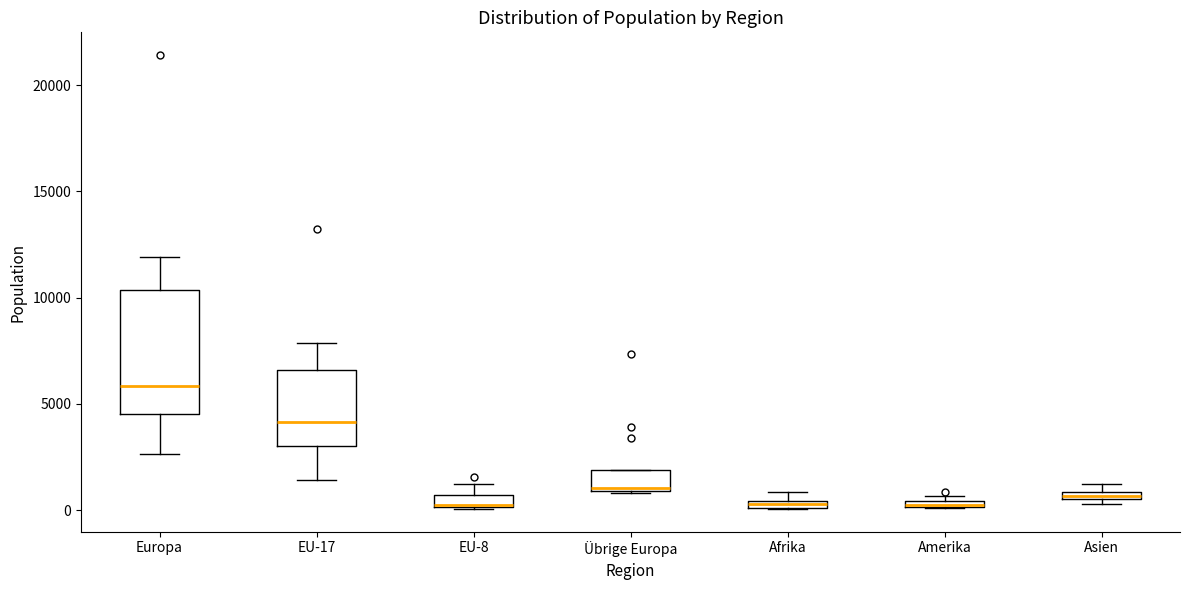

Which box is the tallest, from its lower edge to its upper edge?

Europa